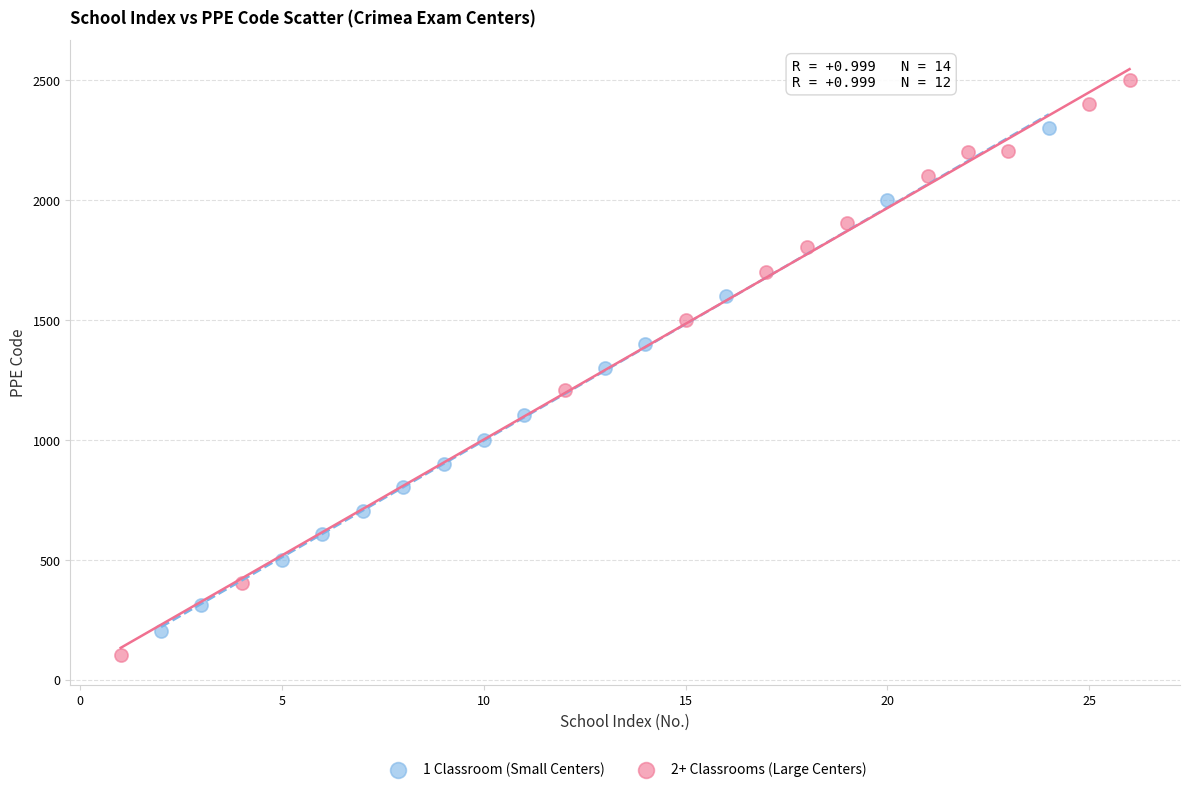

Which series reaches the maximum Y coordinate?

2+ Classrooms (Large Centers)